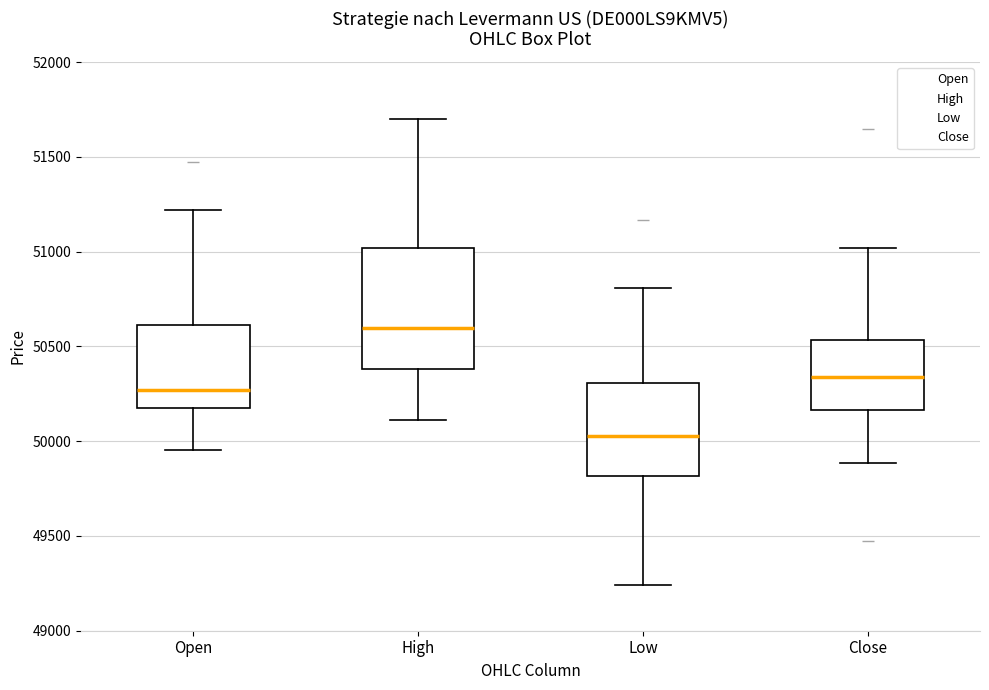

Which box has the lowest median line?

Low